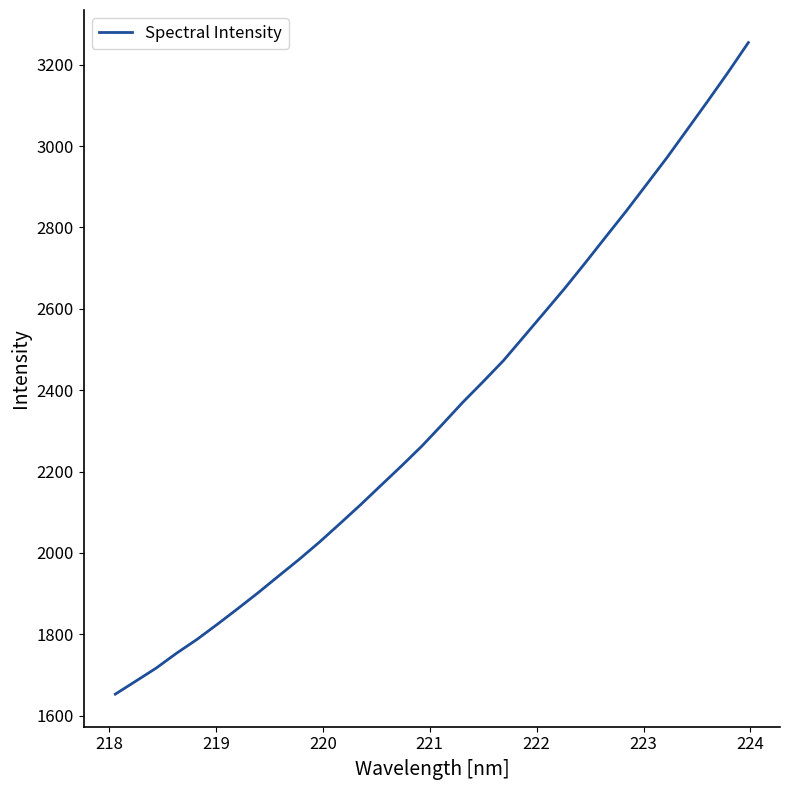

True or false: the data has more than 0 interior local peaks.

False